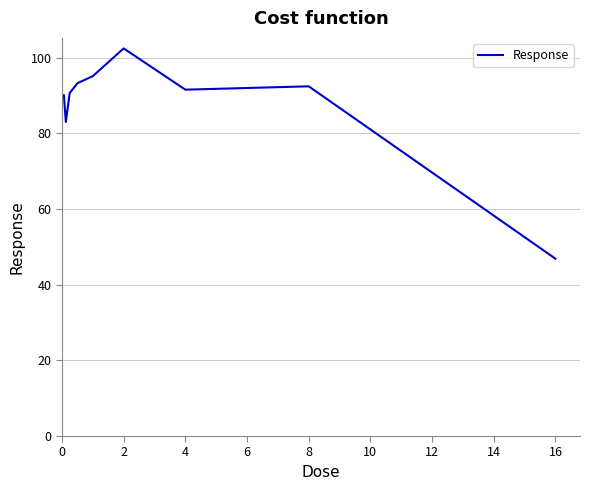

What is the difference between the maximum and minimum values?

55.6